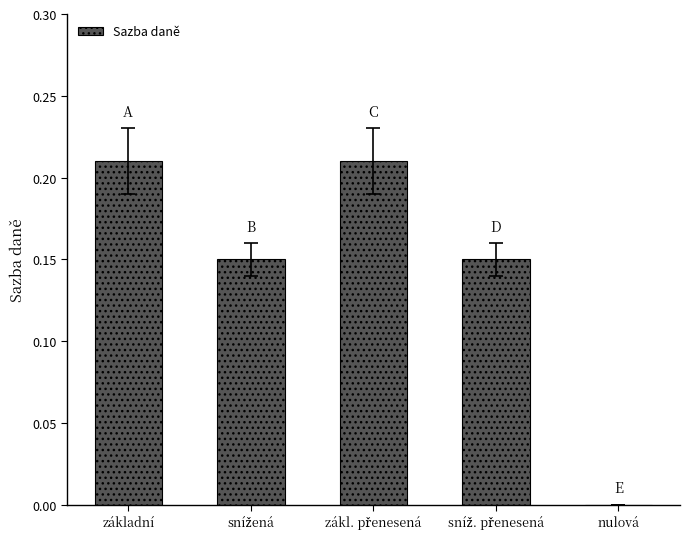

Between nulová and základní, which is larger?

základní